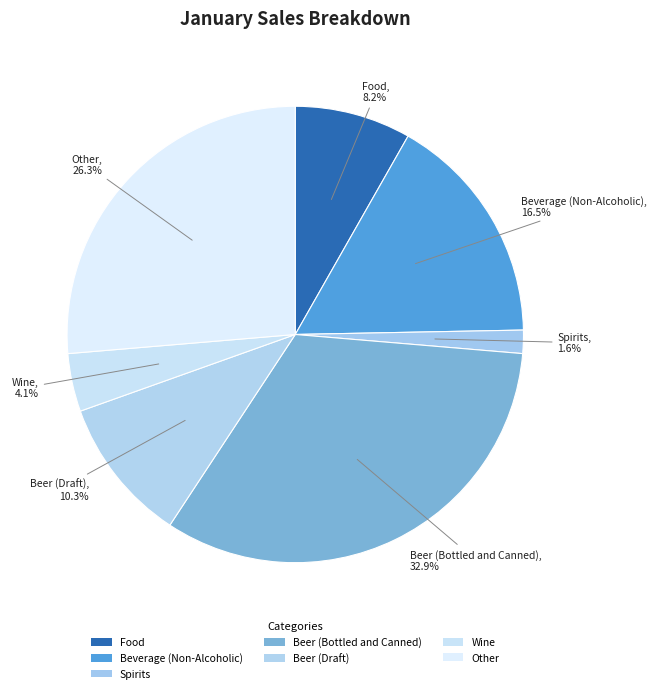

Count the number of slices in the pie.

7